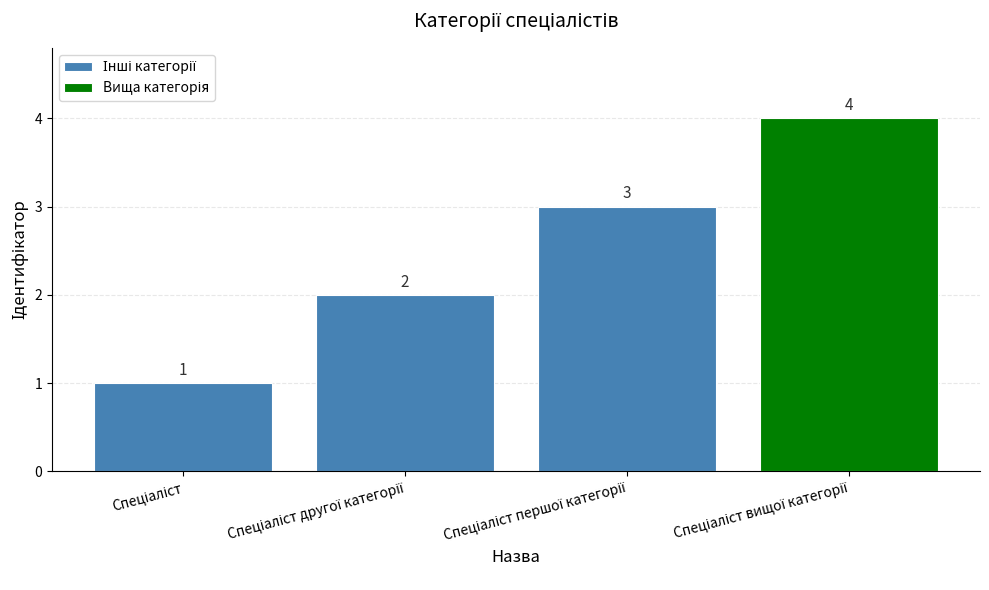

List the labels in order of value, largest first.

Спеціаліст вищої категорії, Спеціаліст першої категорії, Спеціаліст другої категорії, Спеціаліст